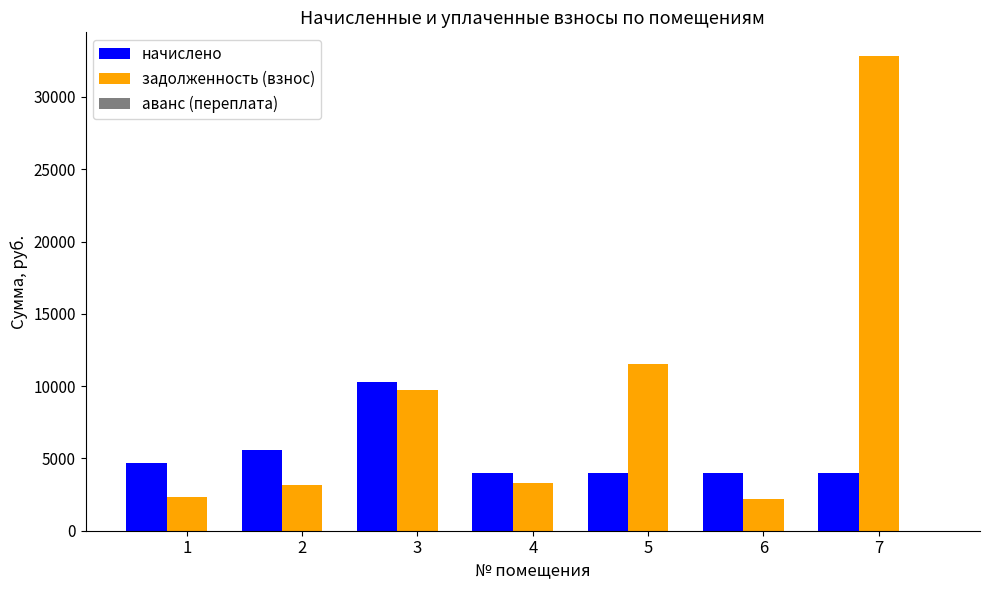

Which series has the widest spread of values?

задолженность (взнос)